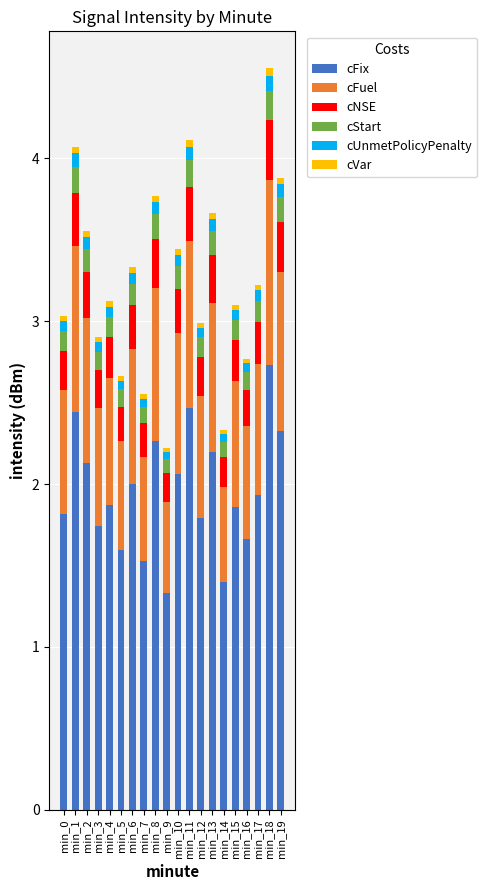

What is the maximum value for cFix?

2.7